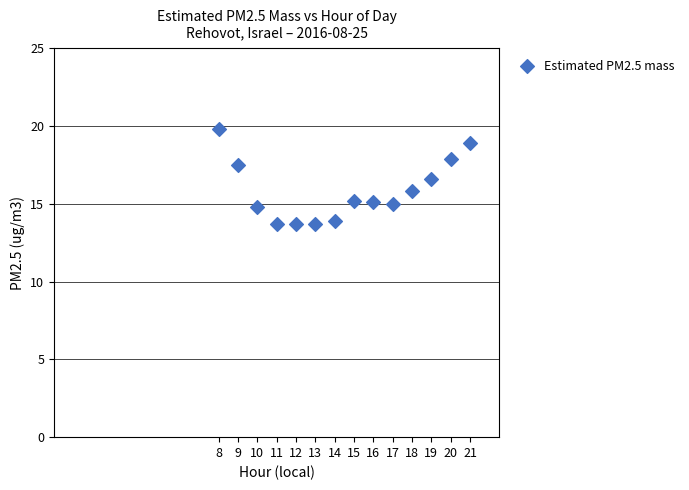

What is the range of X values (max minus min)?

13.0